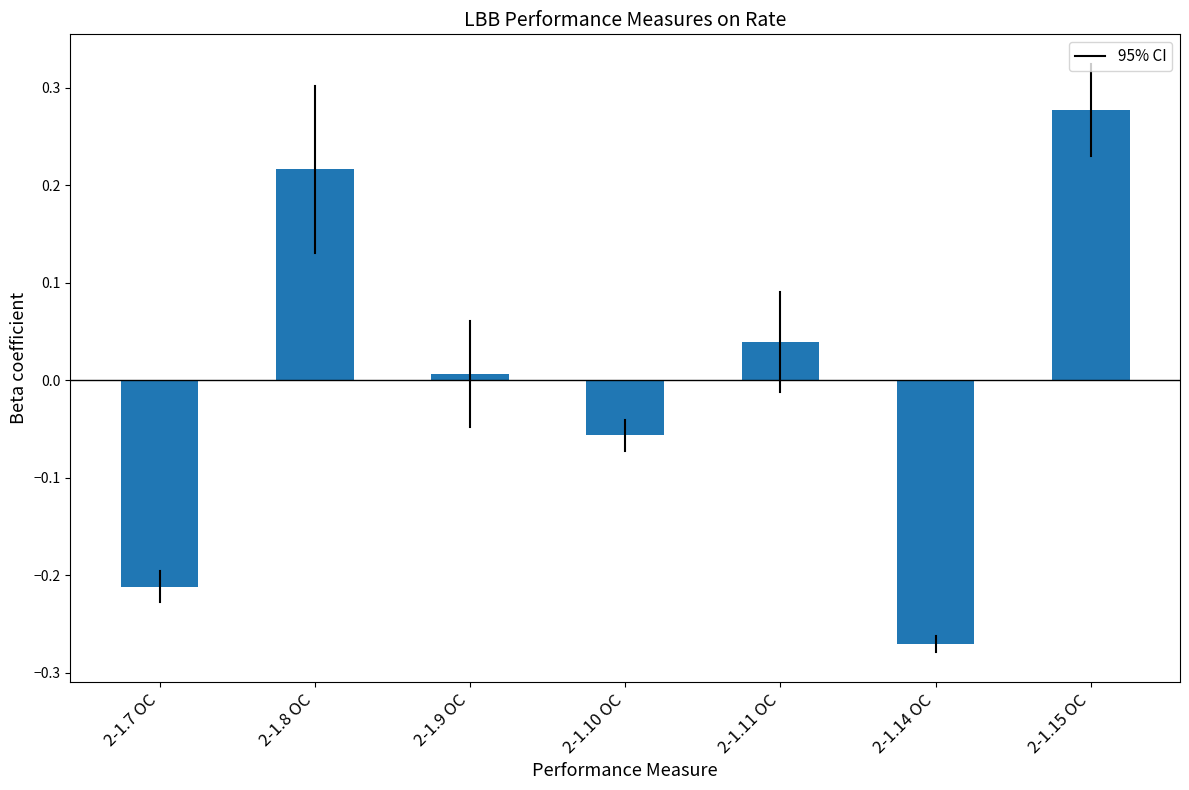

At which category does the chart reach its minimum across all series?

2-1.14 OC